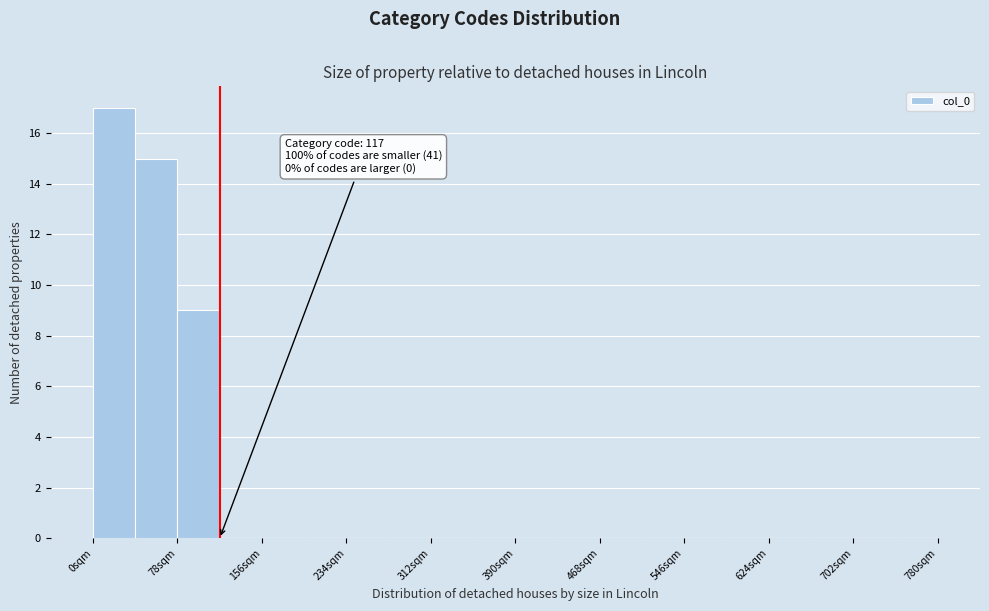

Read against the x-axis, roughly where is the centre of the tallest bar?

20